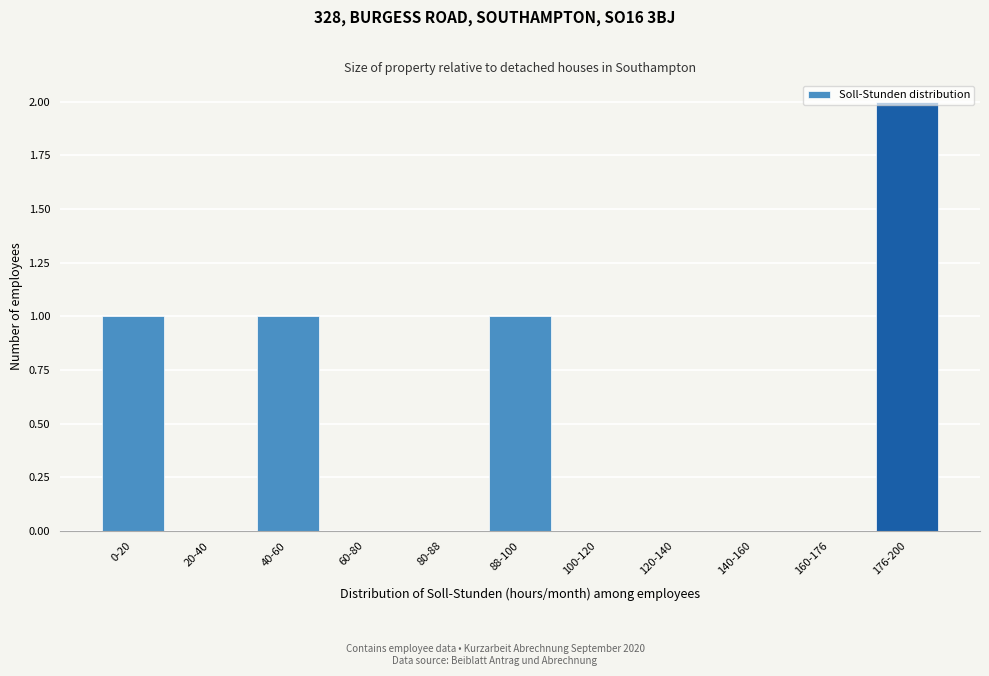

What is the sum of all values?

5